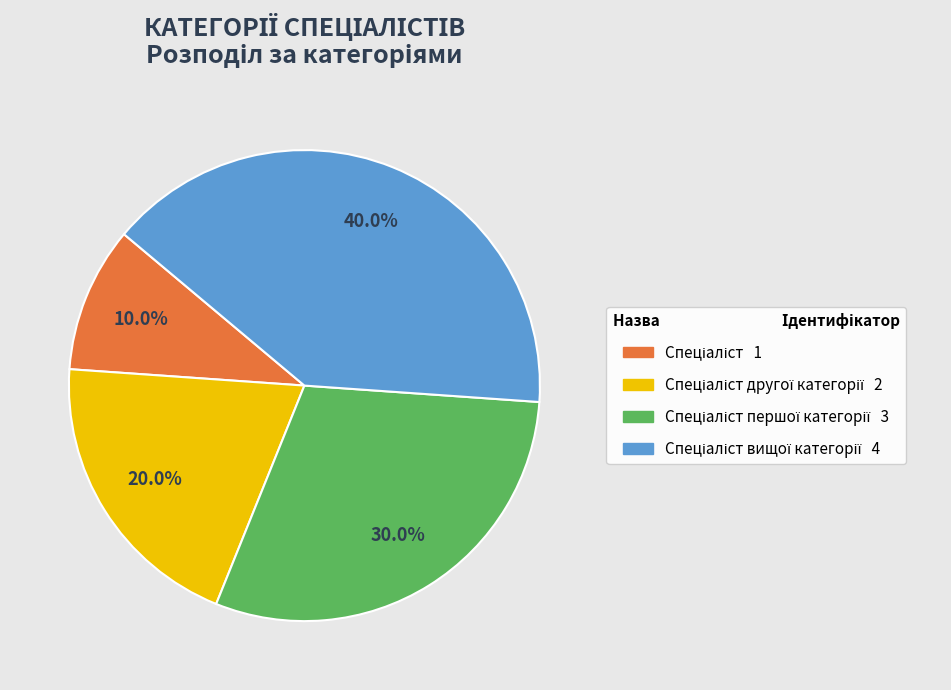

To the nearest percent, what is the difference between the largest and smallest slice percentages?

30%